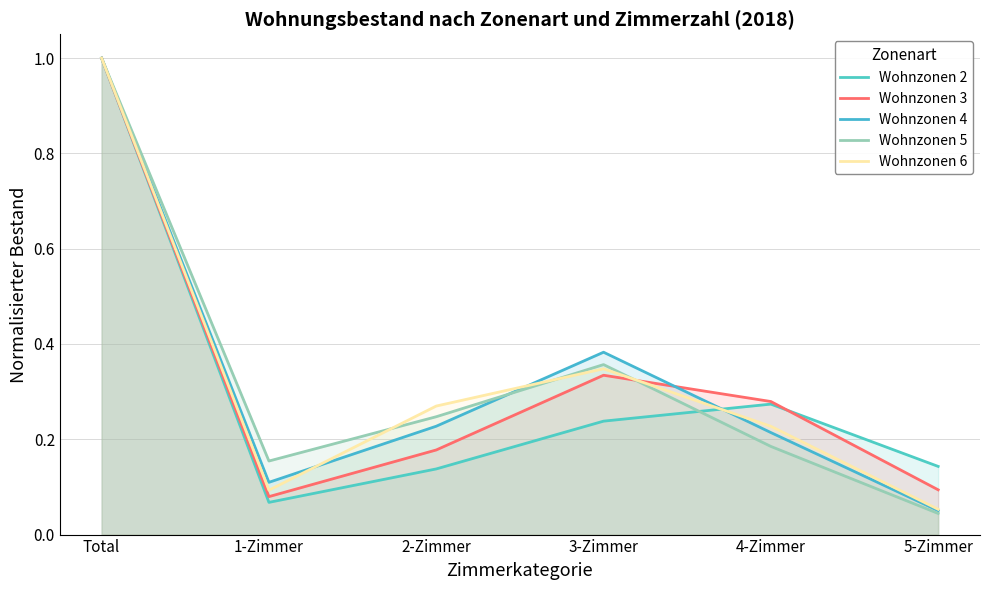

True or false: Wohnzonen 3 has more than 0 points higher than both neighbors.

True